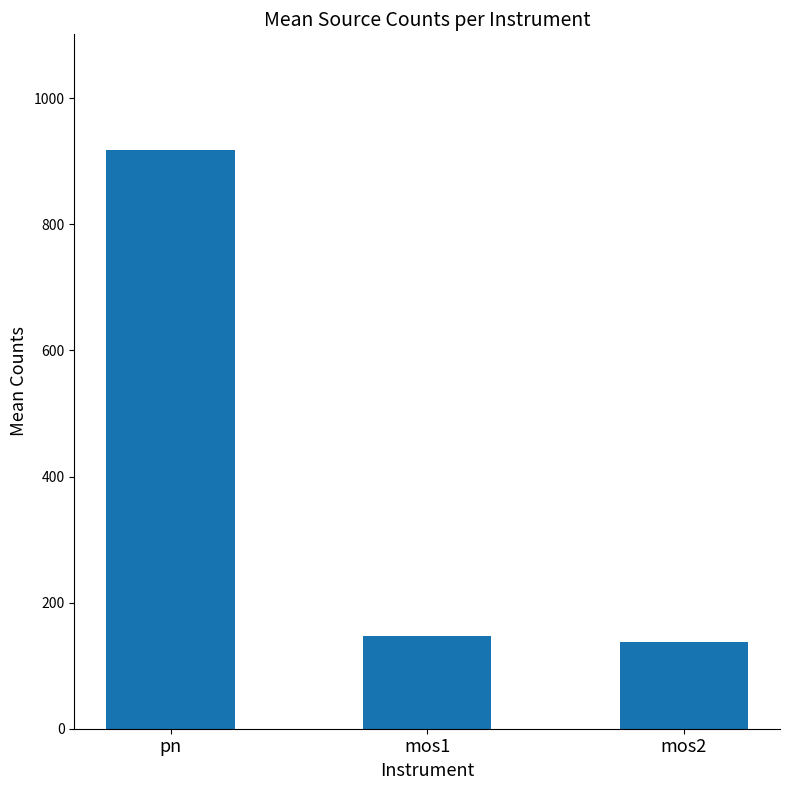

What is the minimum value shown in the chart?

136.8